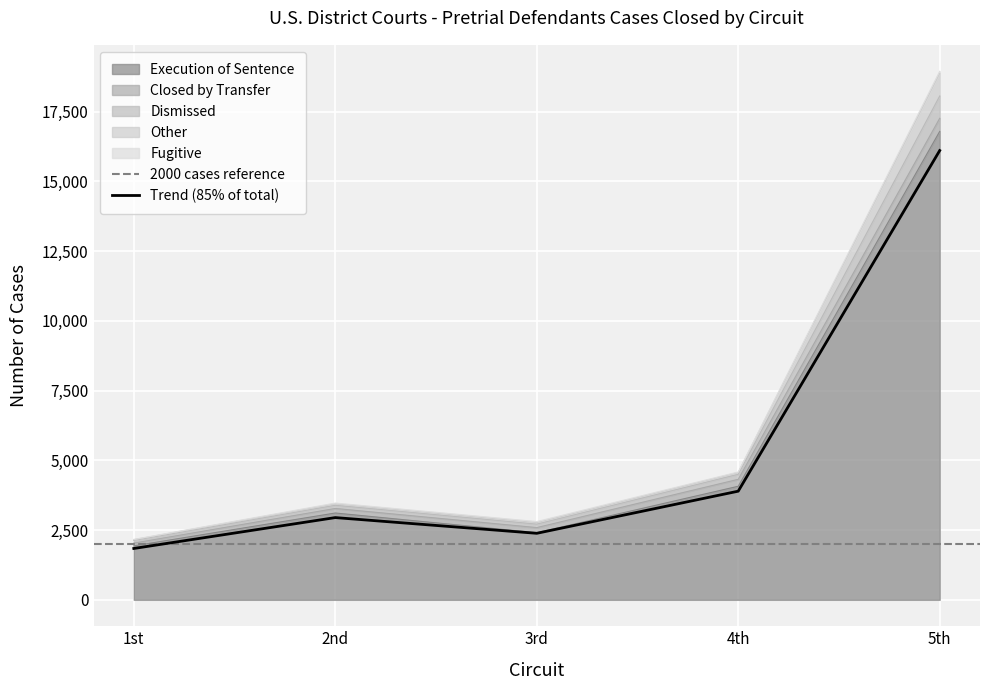

True or false: Dismissed and Other intersect in this chart.

True